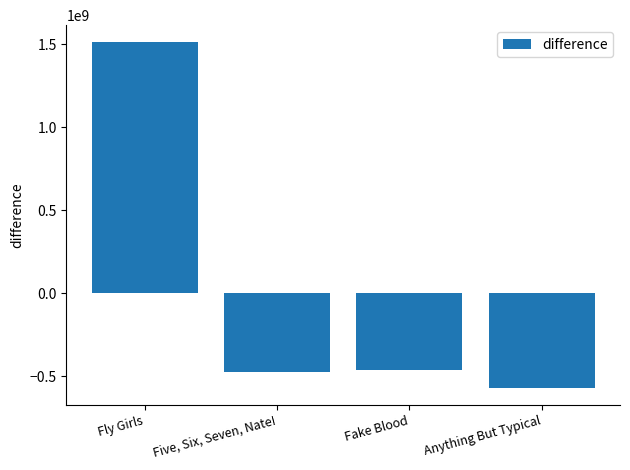

Which category has the highest value across all series?

Fly Girls